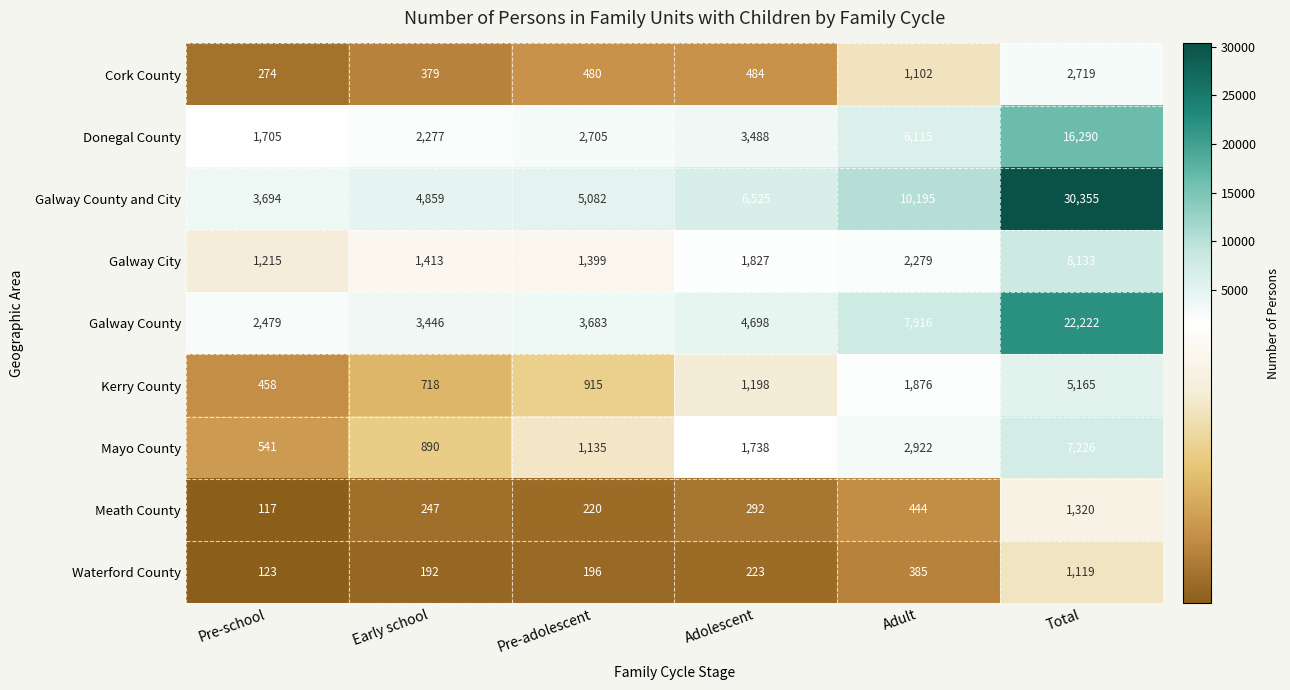

Which category has the highest value in the Cork County series?

Total